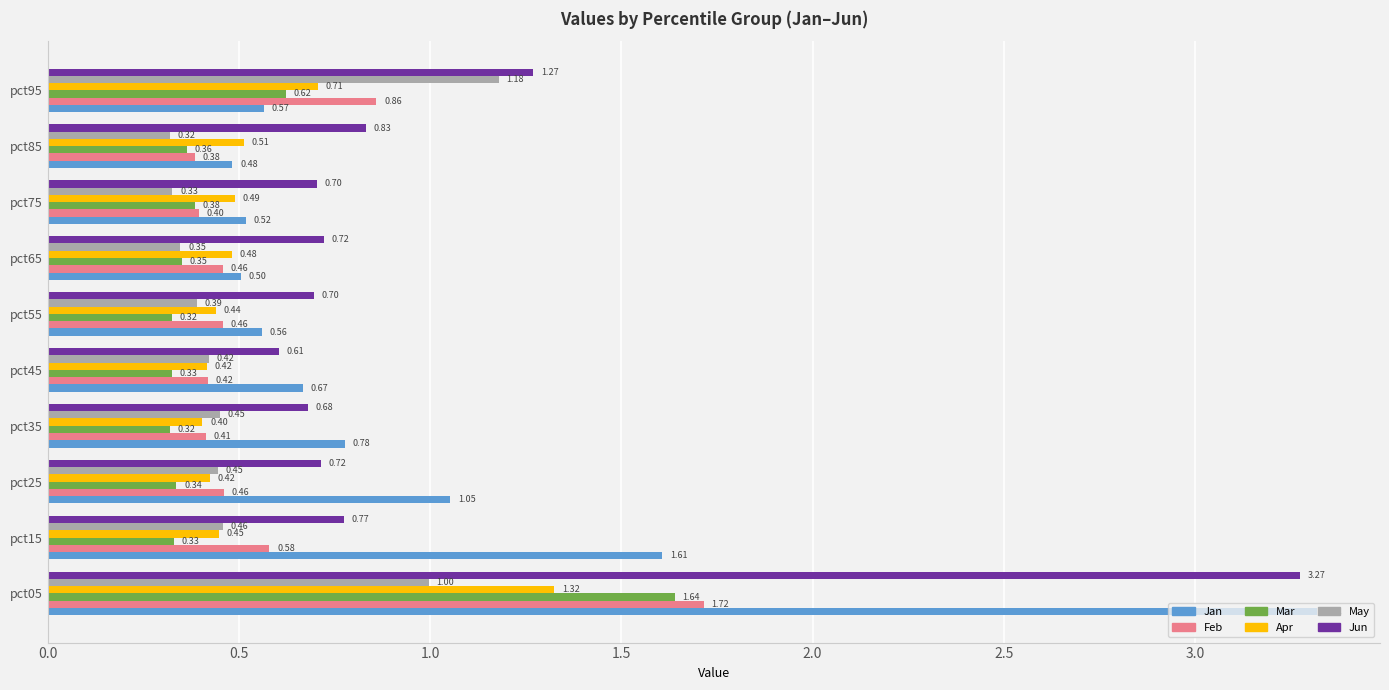

What are all the series names shown in the legend?

Jan, Feb, Mar, Apr, May, Jun